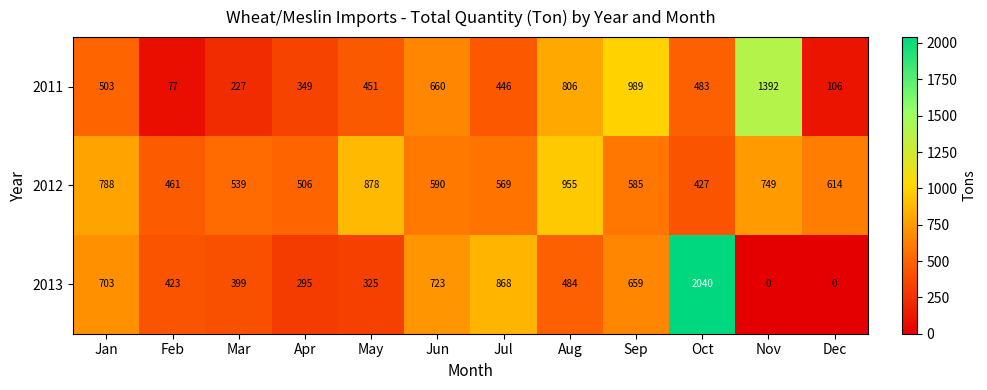

At which category is the sum across all series the highest?

Oct